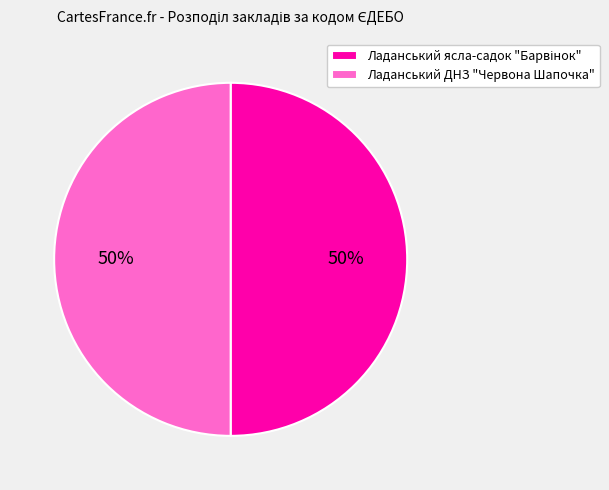

To the nearest percent, what is the average slice percentage?

50%